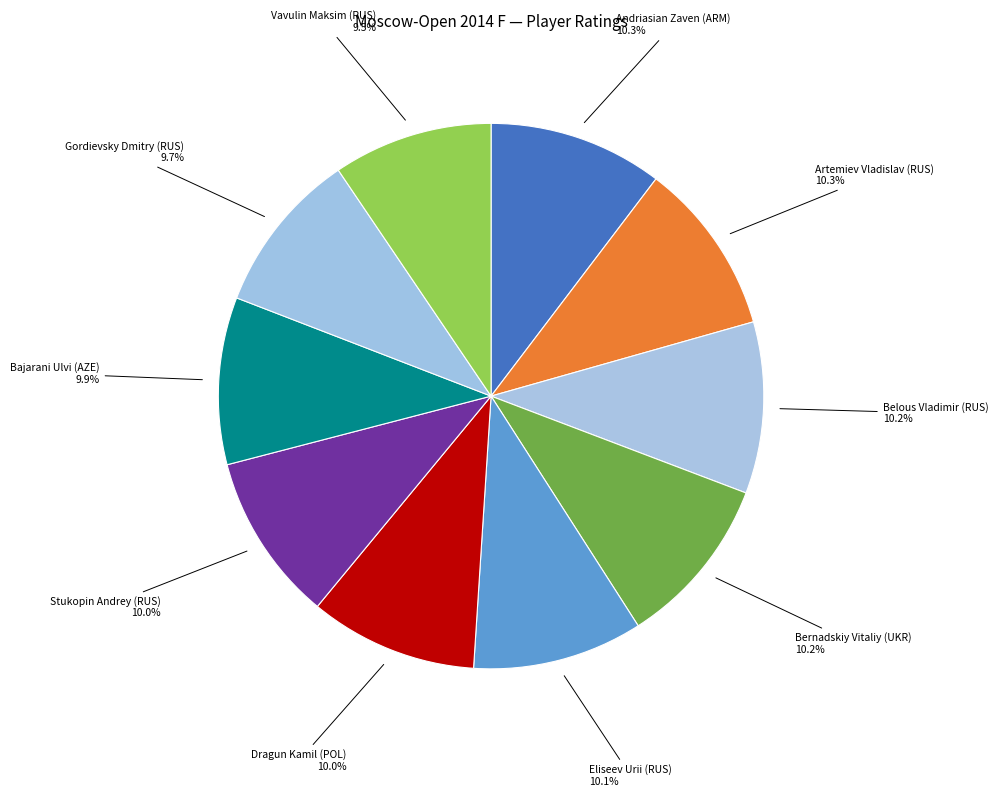

True or false: Vavulin Maksim (RUS) accounts for 16% of the total.

False